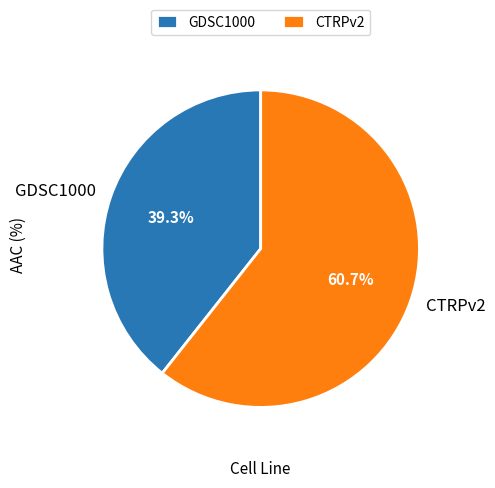

Which slice is the smallest?

GDSC1000